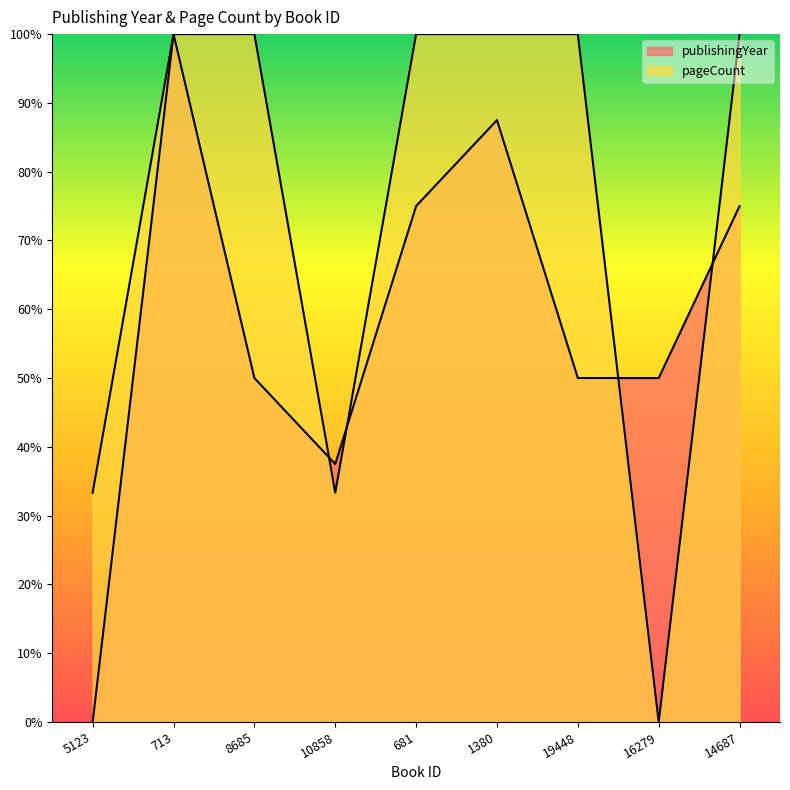

Which category has the lowest value in the publishingYear series?

5123